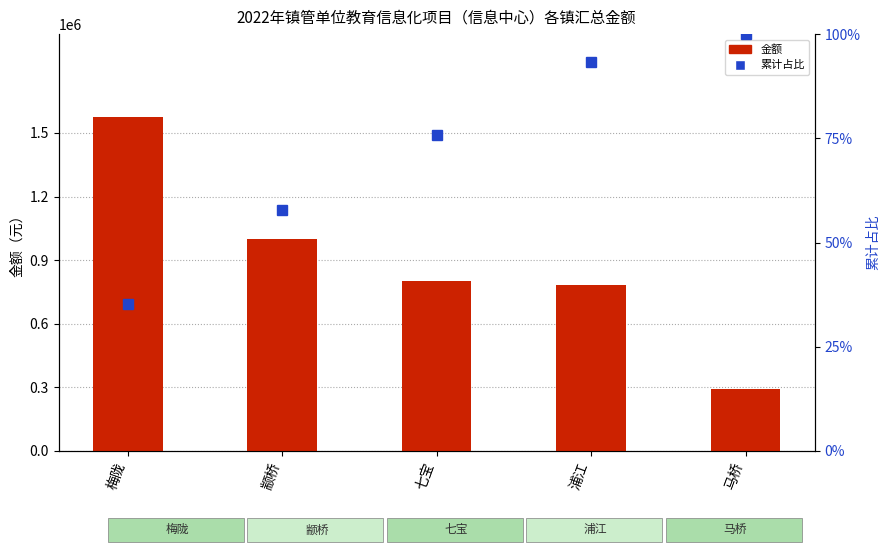

What is the approximate value of 累计占比 at 浦江?

93.4